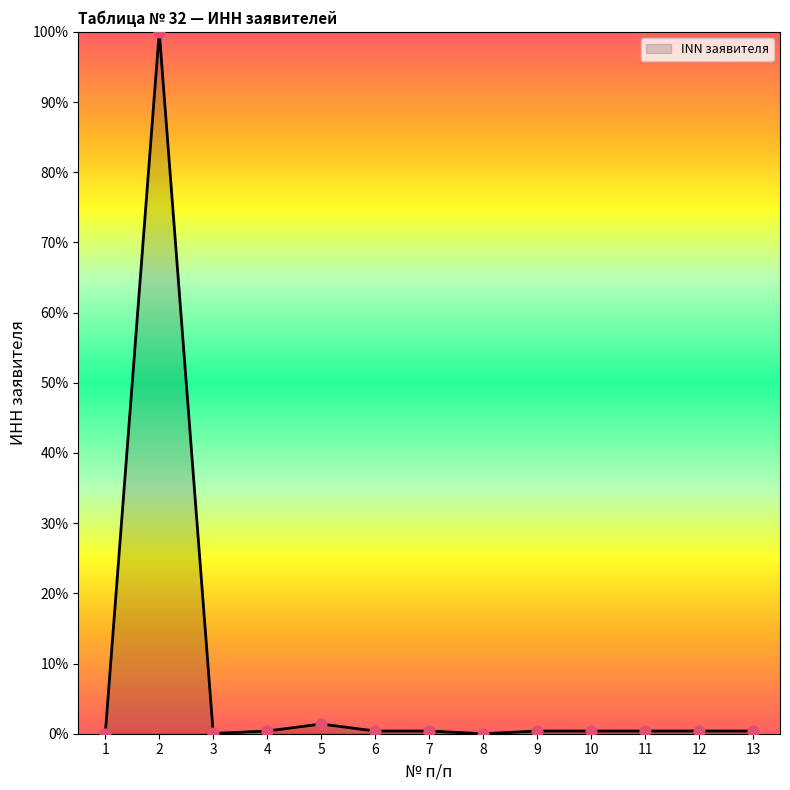

What is the change in value from 5 to 6?

-1.0